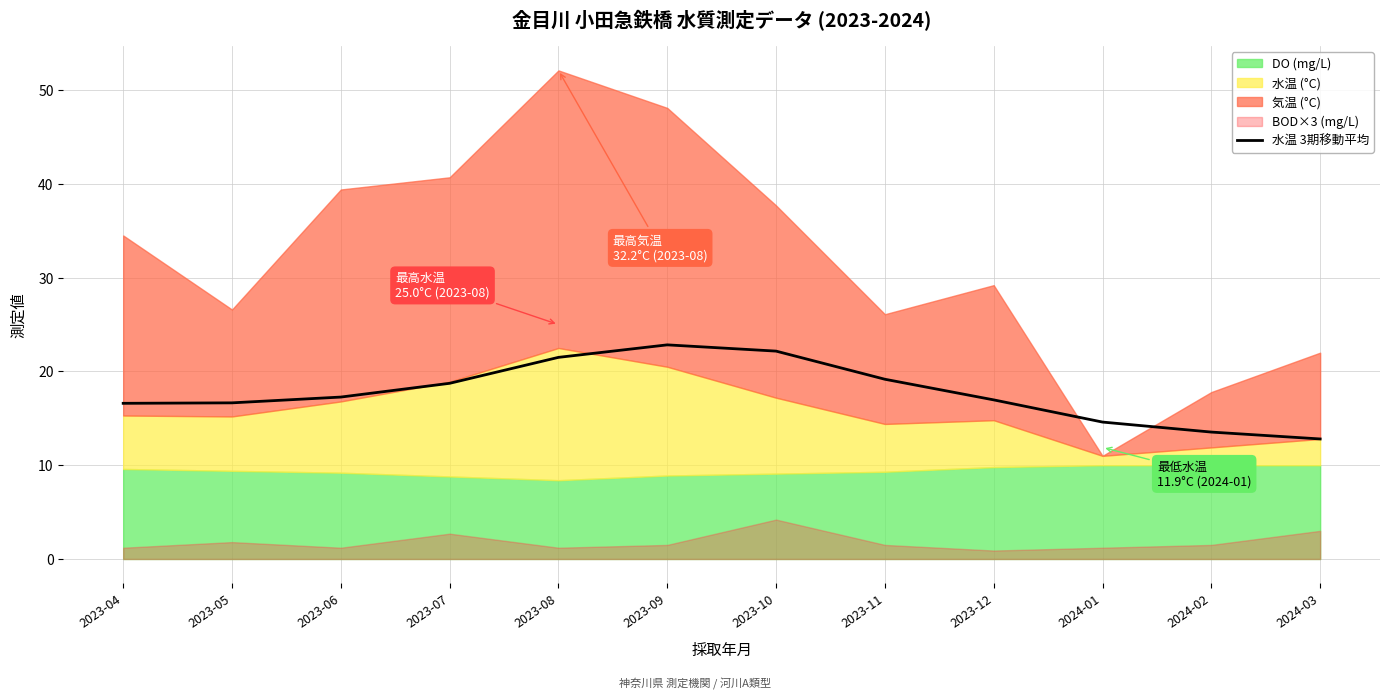

The value of 水温 3期移動平均 at 2024-01 is 14.6. True or false?

True